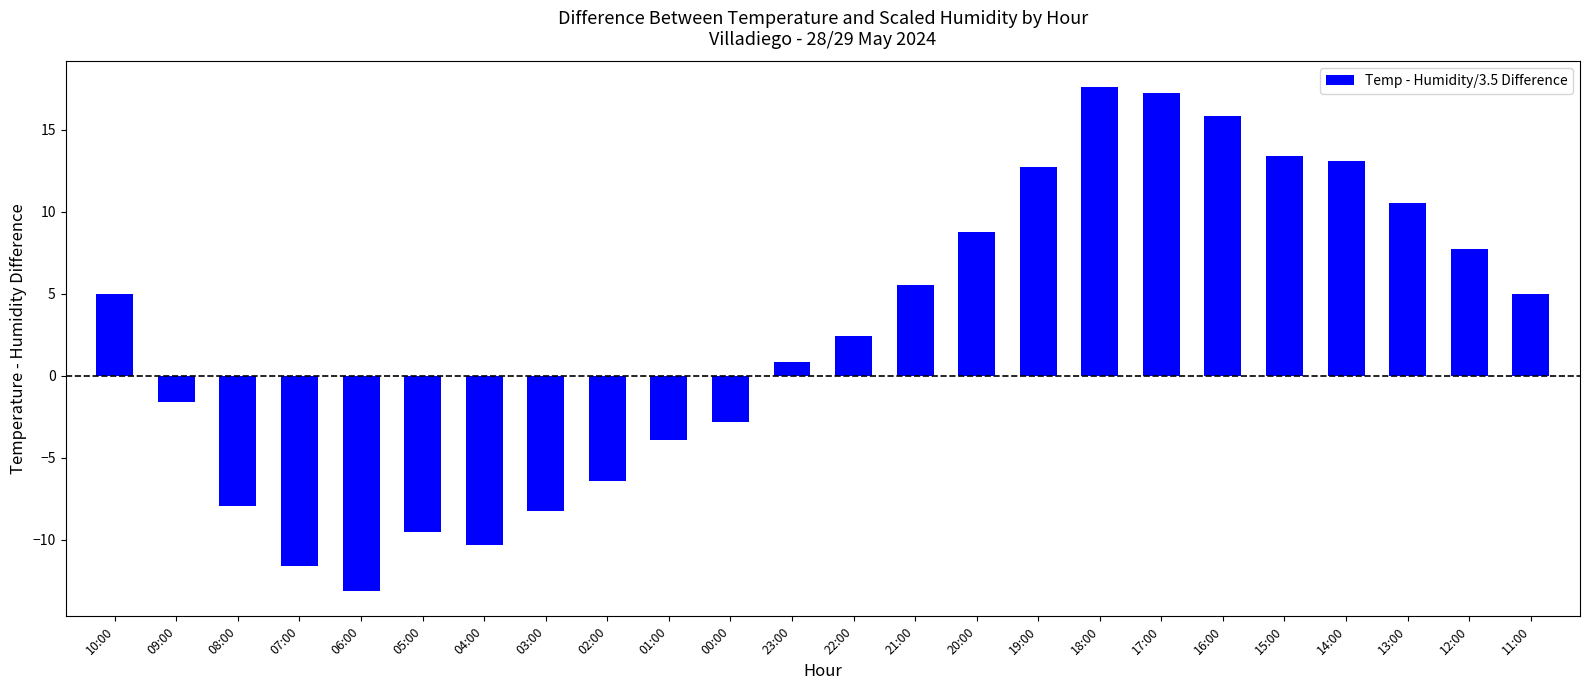

At which label does the data first exceed 4?

10:00